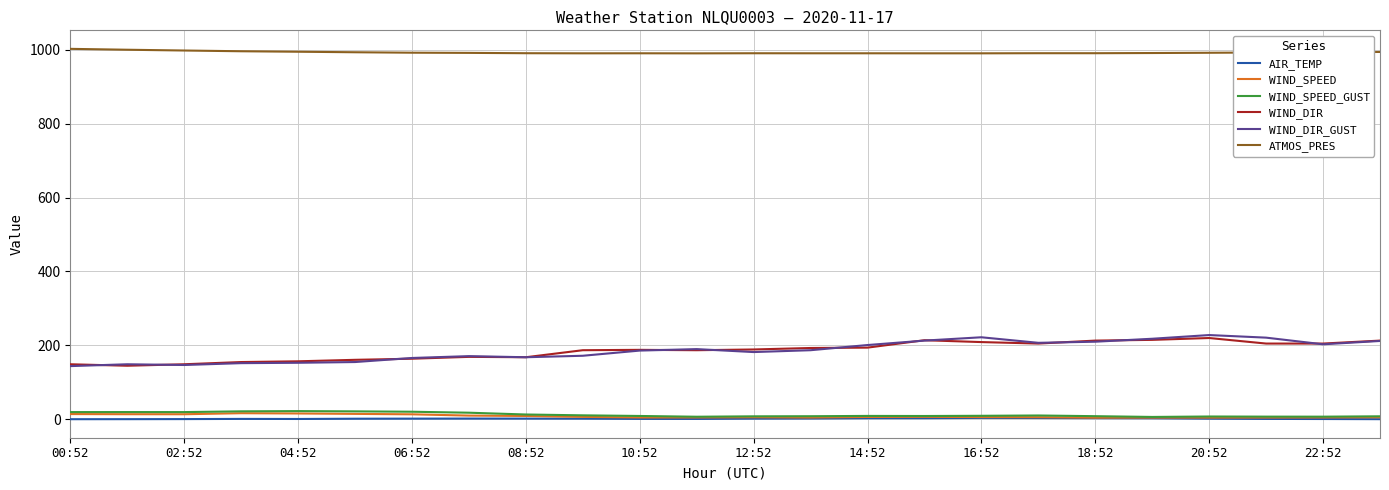

Which series has the largest total across all categories?

ATMOS_PRES